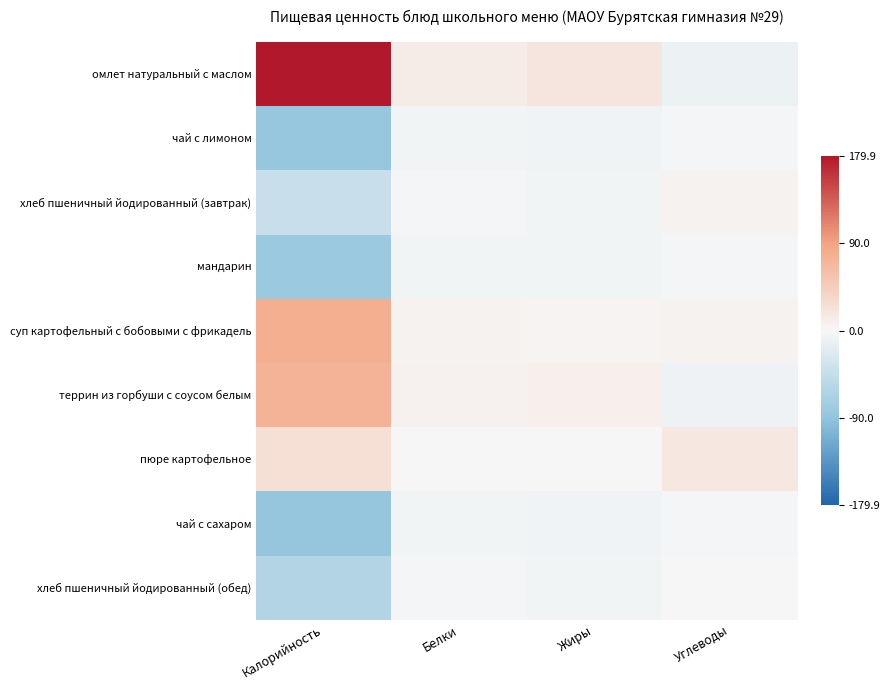

Which series changed the most between Калорийность and Жиры?

омлет натуральный с маслом